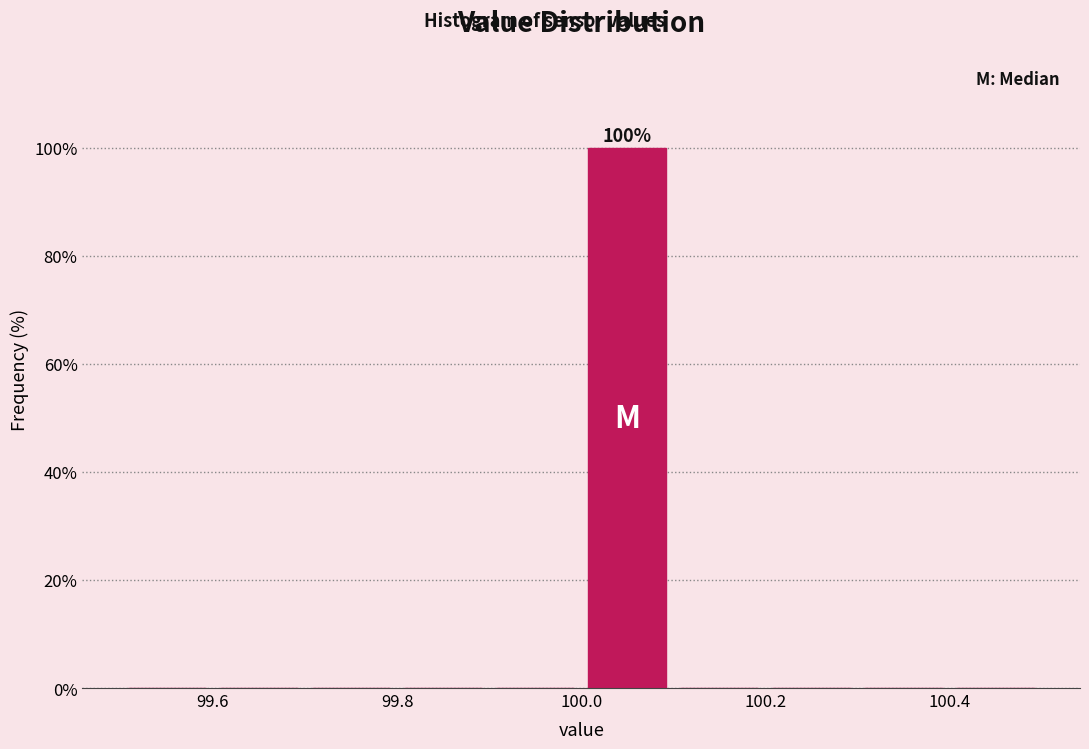

Over which range of the x-axis is the bar tallest?

100.0 to 100.1